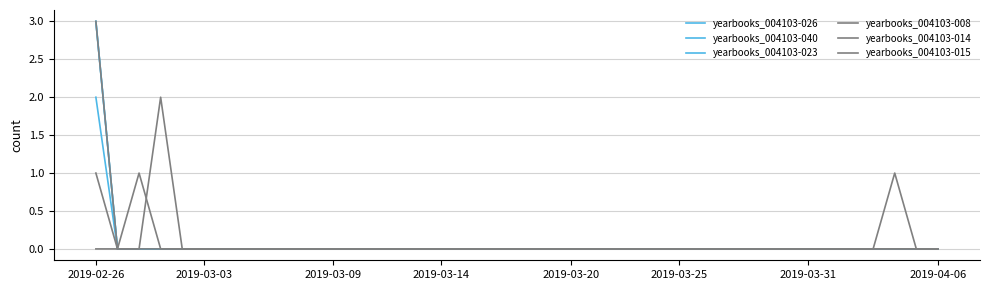

Which series has the widest spread of values?

yearbooks_004103-026